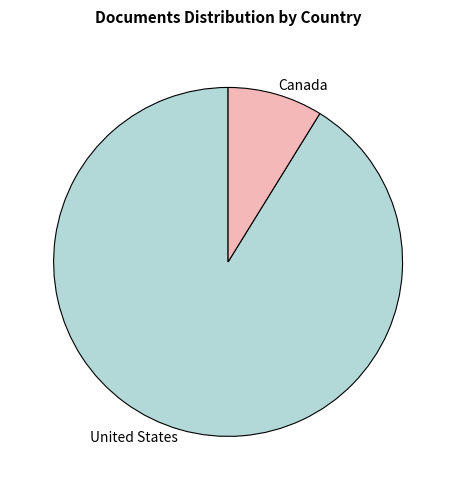

Rank the categories by value from highest to lowest.

United States, Canada